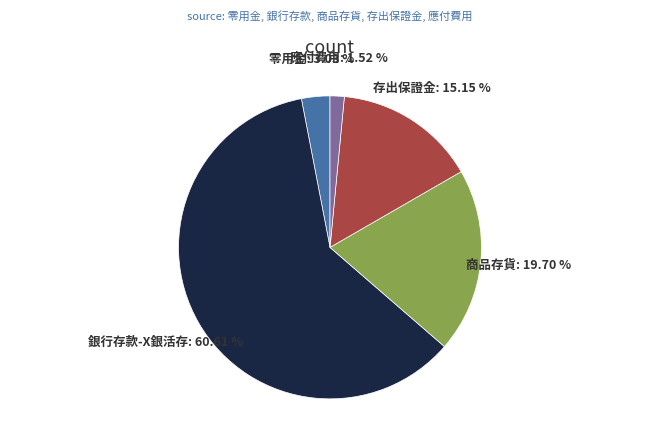

Which has a higher value, 商品存貨 or 銀行存款-X銀活存?

銀行存款-X銀活存